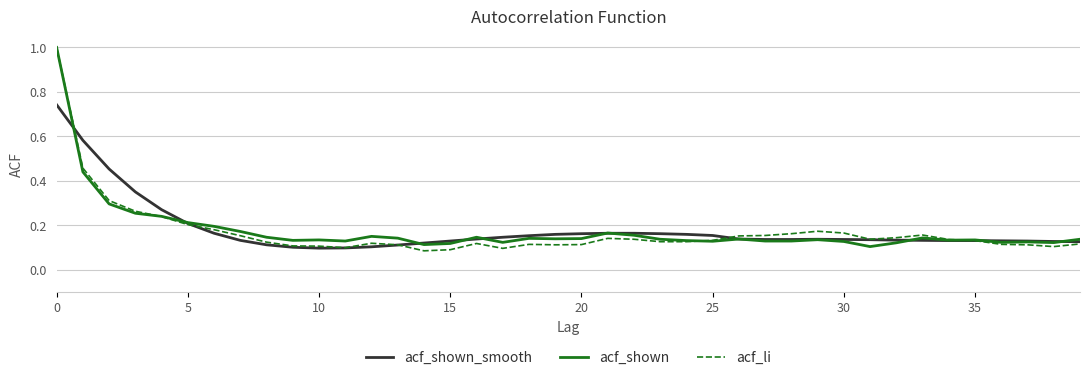

Which series has the largest range (max minus min)?

acf_li